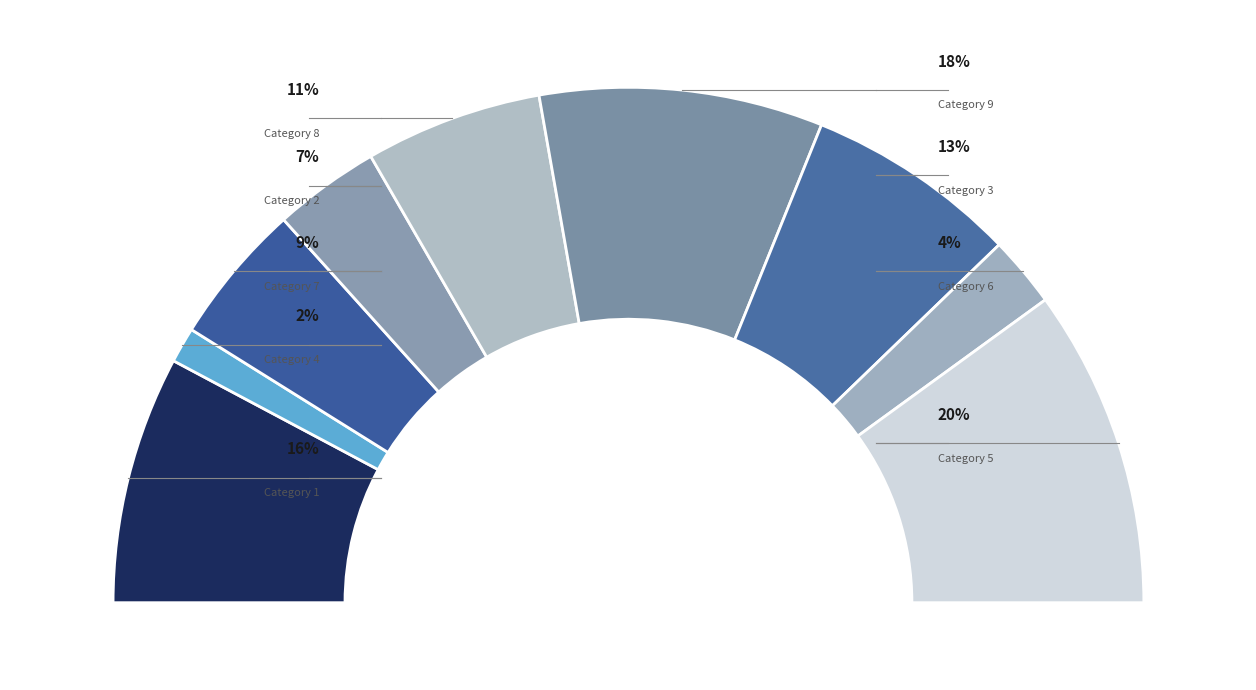

Which slice is the largest?

5